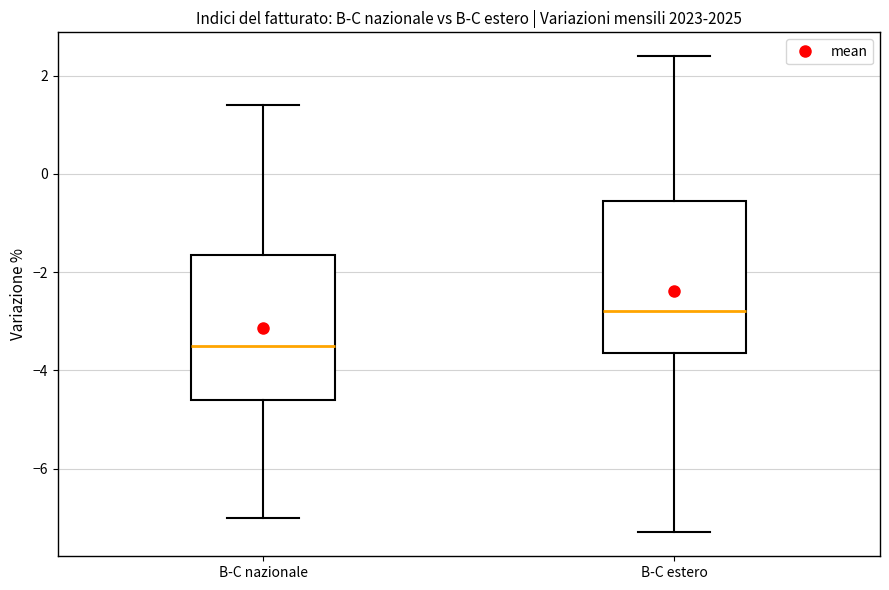

Reading left to right, read every box against the y-axis: the position of its median line, the range the box covers, and the ends of its whiskers. The values are not printed on the chart, so give them approximately, as read against the axis.

B-C nazionale: median -3.4, box -4.6 to -1.6, whiskers -7.0 to 1.4
B-C estero: median -2.8, box -3.6 to -0.6, whiskers -7.2 to 2.4